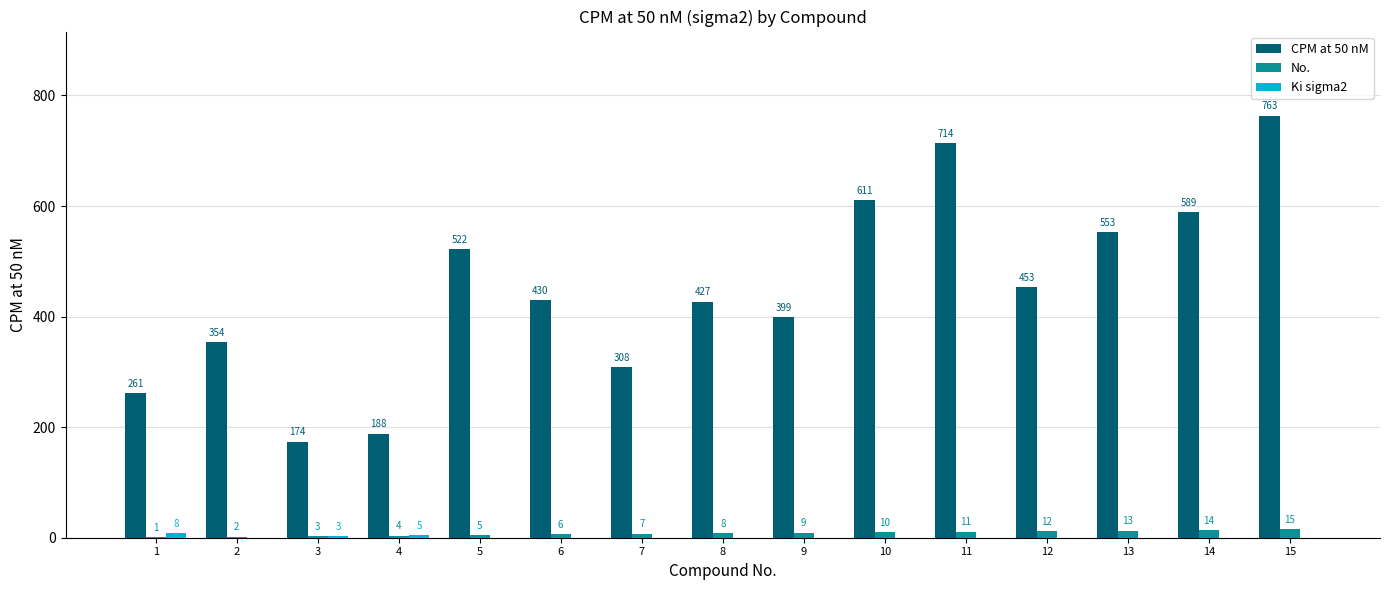

Which series has the largest total across all categories?

CPM at 50 nM